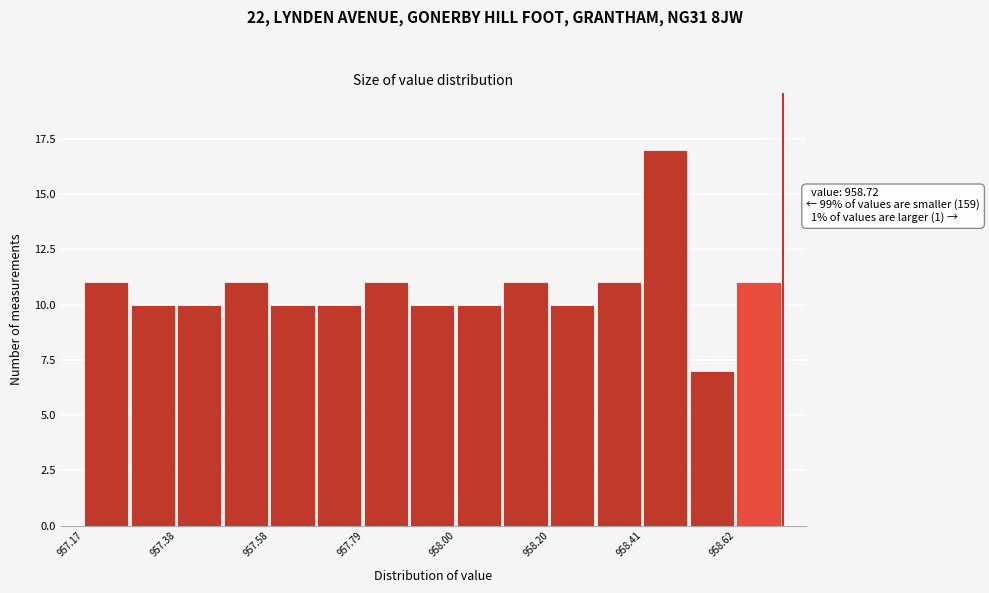

Around what value on the x-axis is the tallest bar? Give the approximate position of its centre, as read against the axis.

958.45